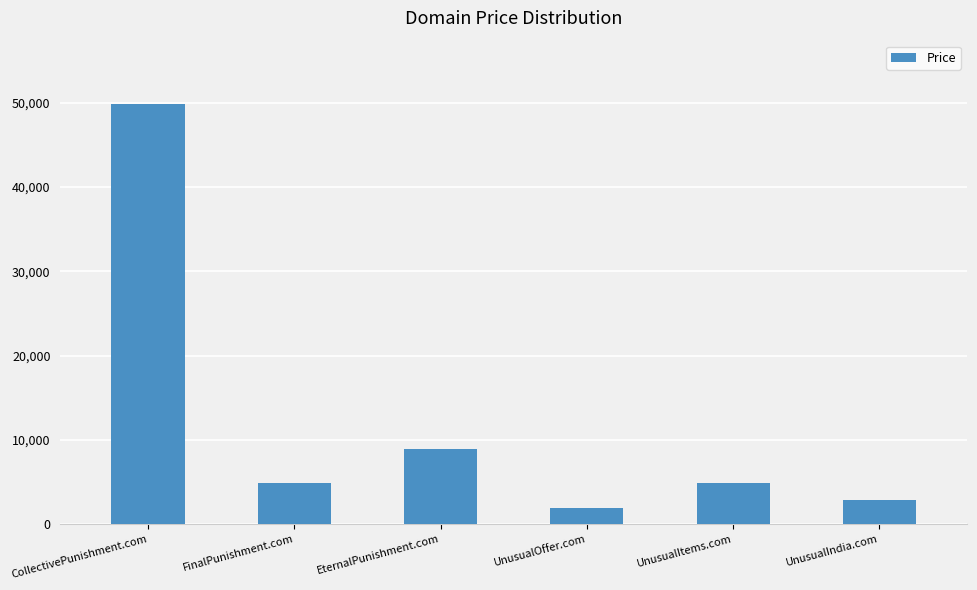

What is the greatest value displayed?

49888